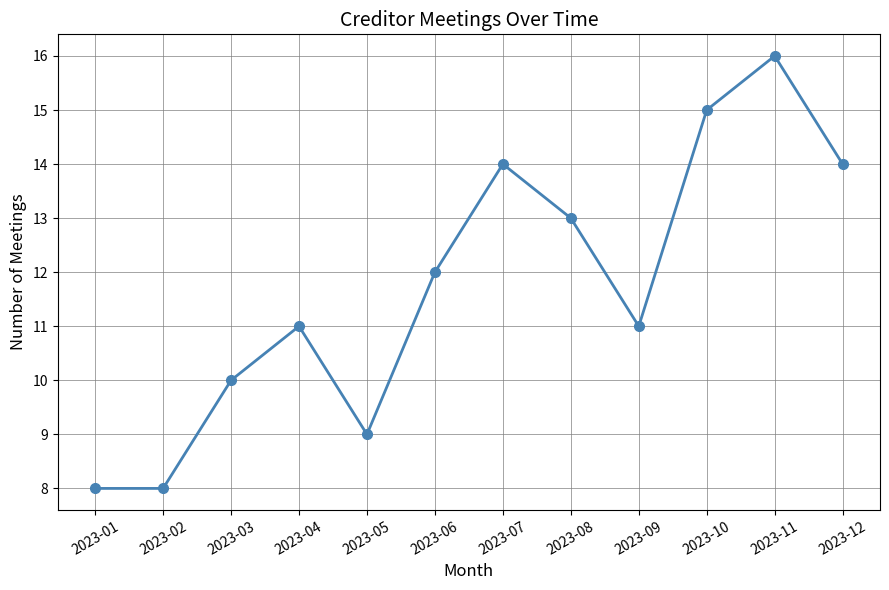

The chart shows a value of 12 at 2023-06. True or false?

True